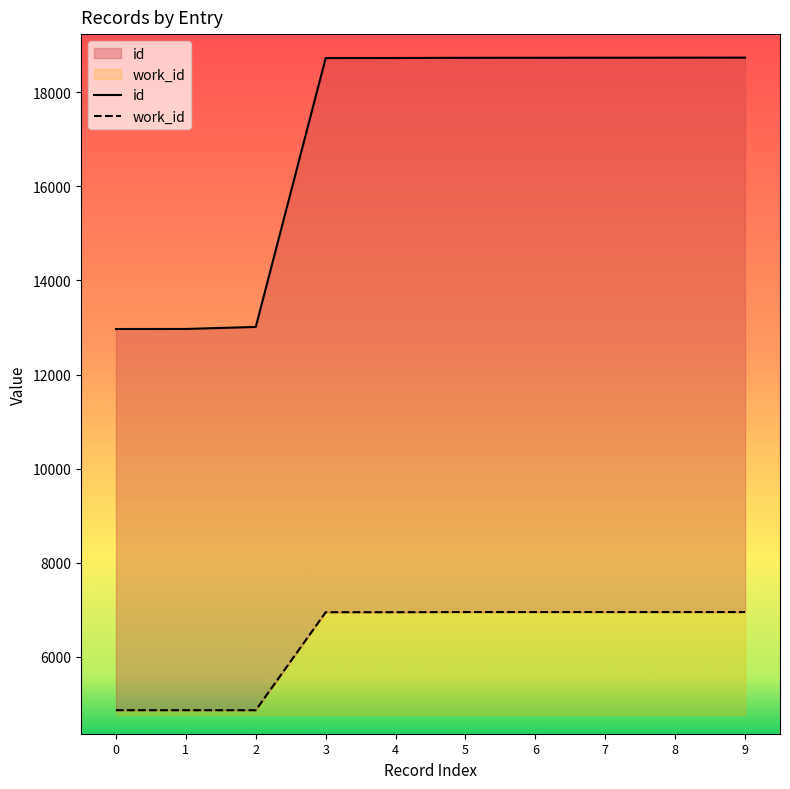

What is the minimum value for work_id?

4866